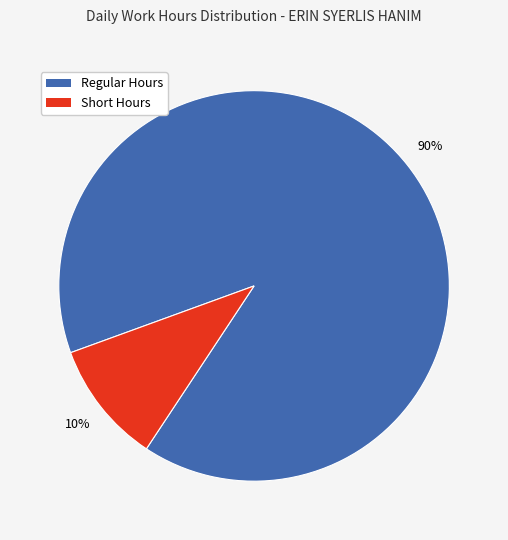

Is there a majority slice in this chart?

Yes